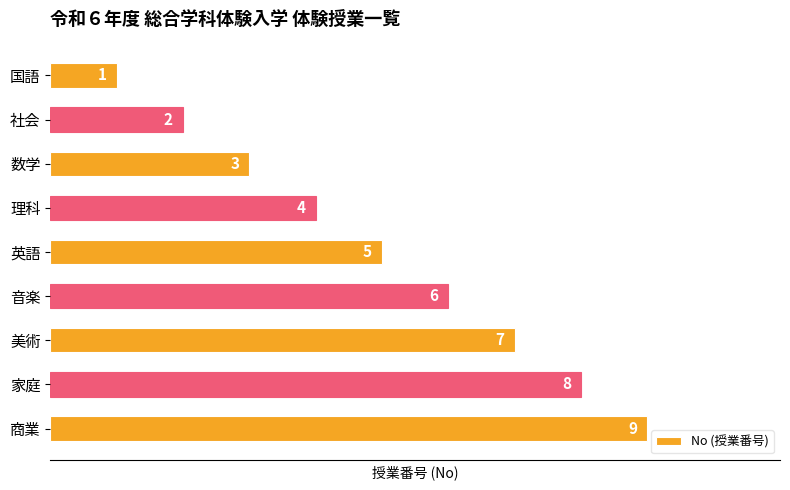

Are the bars horizontal?

Yes